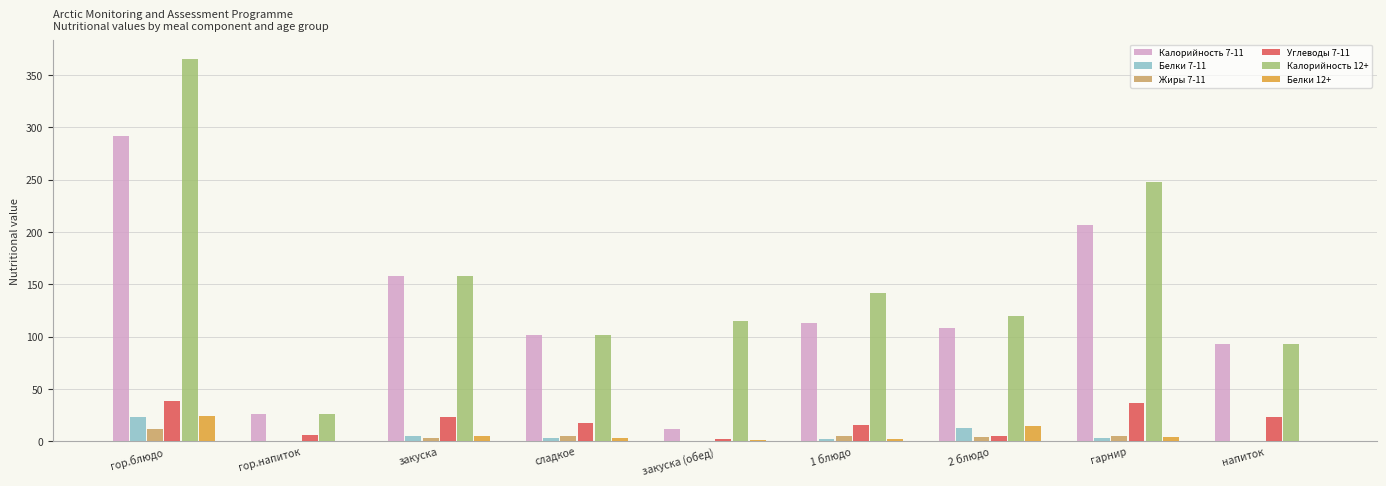

What is the sum of all Калорийность 7-11 values?

1110.1